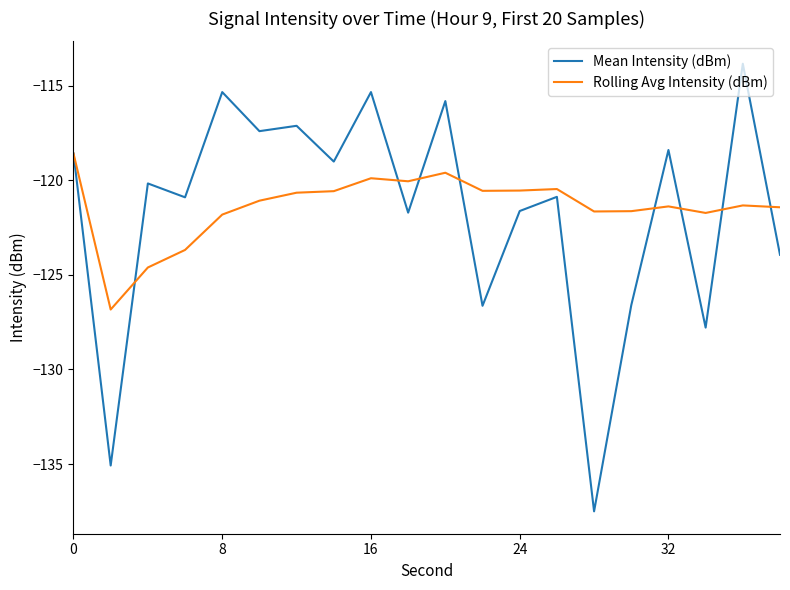

List the series in order of their overall mean, lowest first.

Mean Intensity (dBm), Rolling Avg Intensity (dBm)